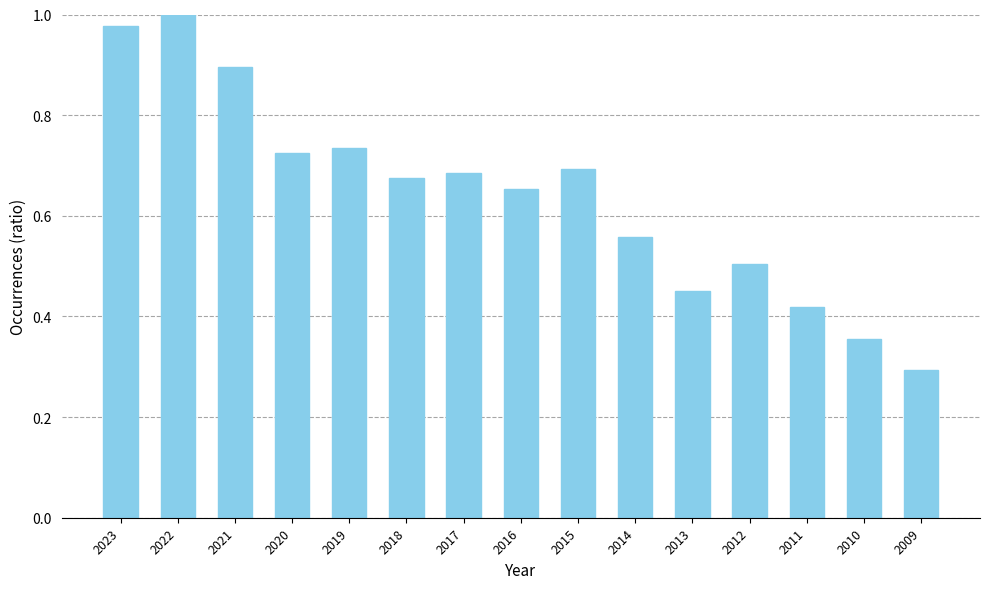

Rank the categories by value from highest to lowest.

2022, 2023, 2021, 2019, 2020, 2015, 2017, 2018, 2016, 2014, 2012, 2013, 2011, 2010, 2009